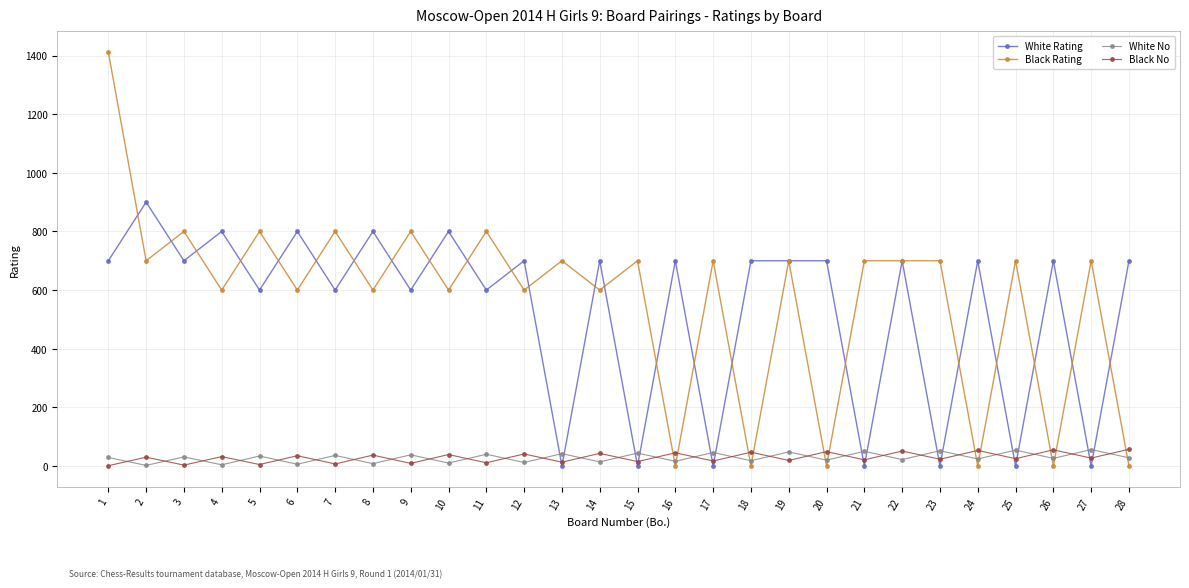

What is the greatest value displayed?

1412